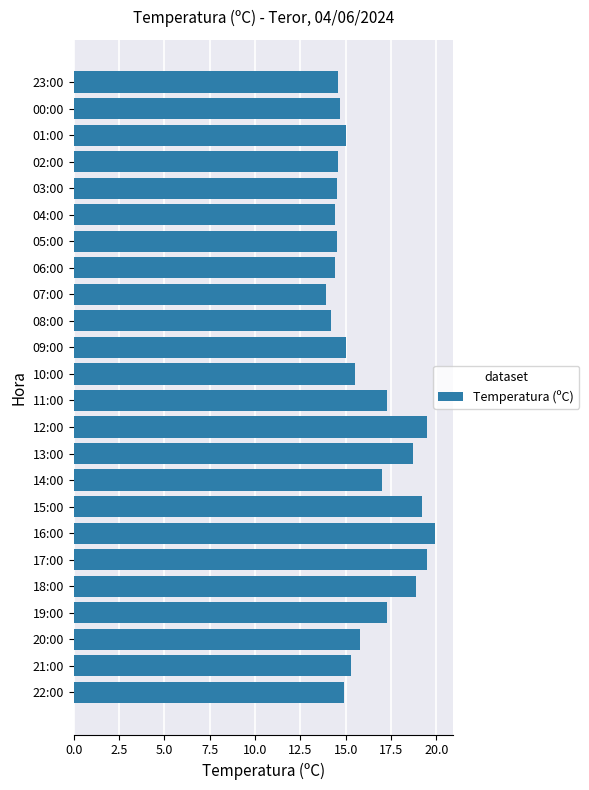

Approximately how many times larger is the value at 14:00 compared to 12:00?

0.9